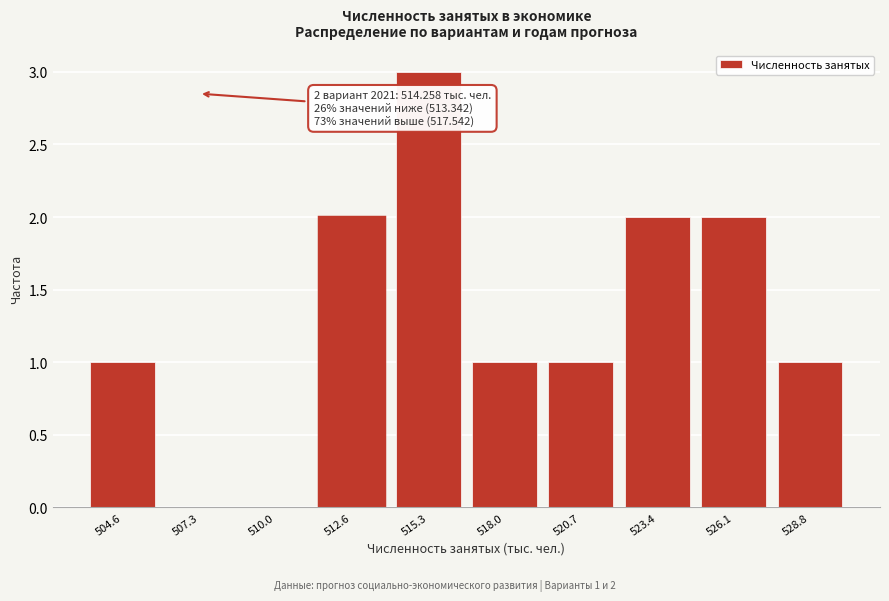

Reading left to right, what are all the values shown in this chart?

504.6=1	507.3=0	510.0=0	512.6=2	515.3=3	518.0=1	520.7=1	523.4=2	526.1=2	528.8=1